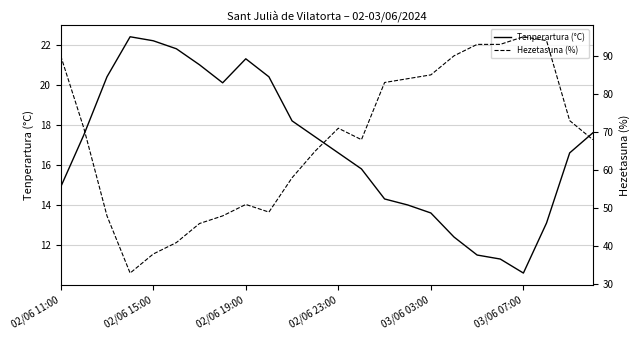

At 18, list the series in order from smallest to largest.

Tenperartura (°C), Hezetasuna (%)